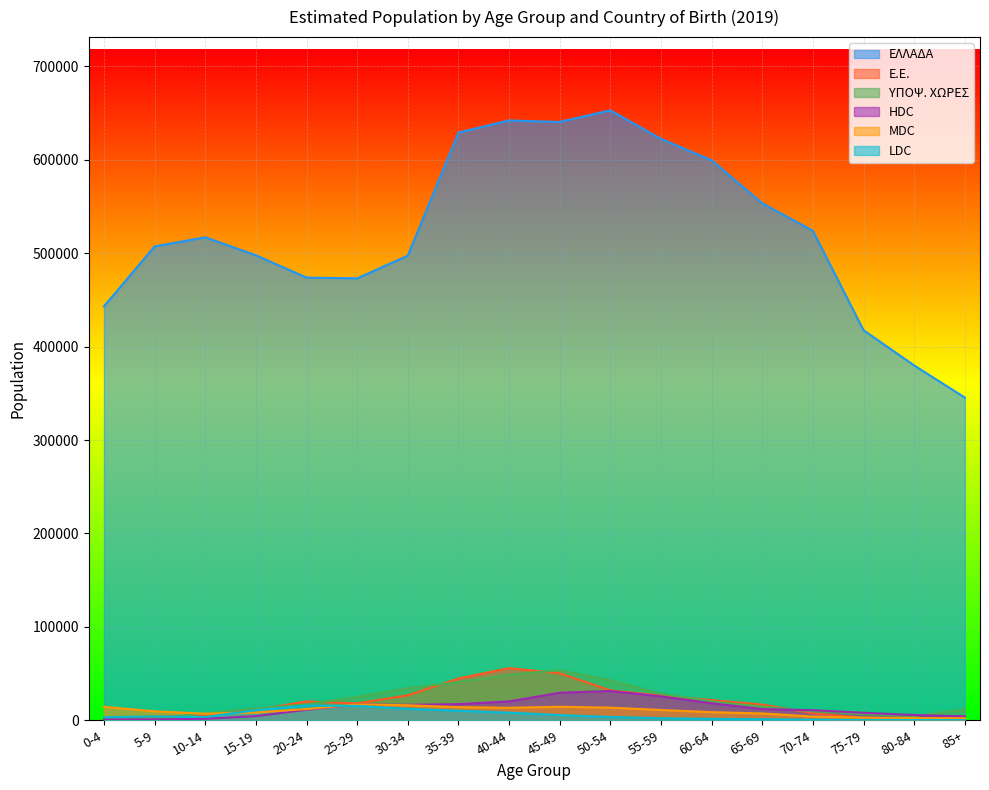

What are all the series names shown in the legend?

ΕΛΛΑΔΑ, Ε.Ε., ΥΠΟΨ. ΧΩΡΕΣ, HDC, MDC, LDC